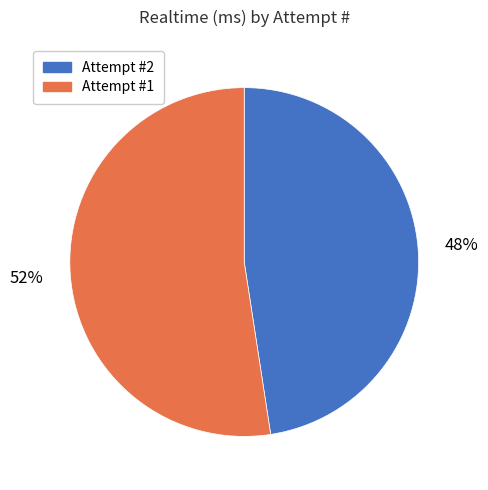

Is there any slice that represents more than half of the pie?

Yes